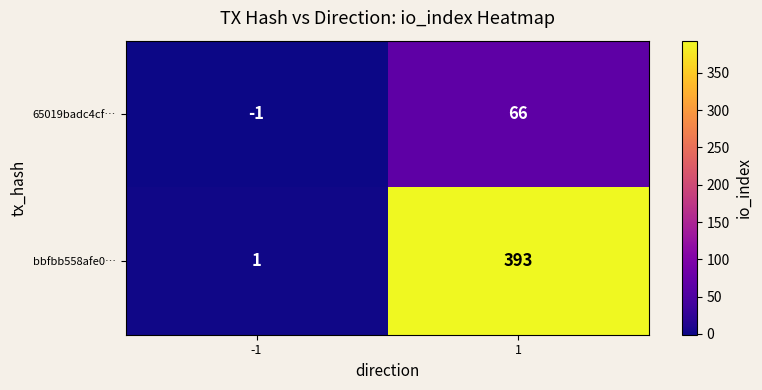

What is the difference between the maximum and minimum values in the bbfbb558afe0… series?

392